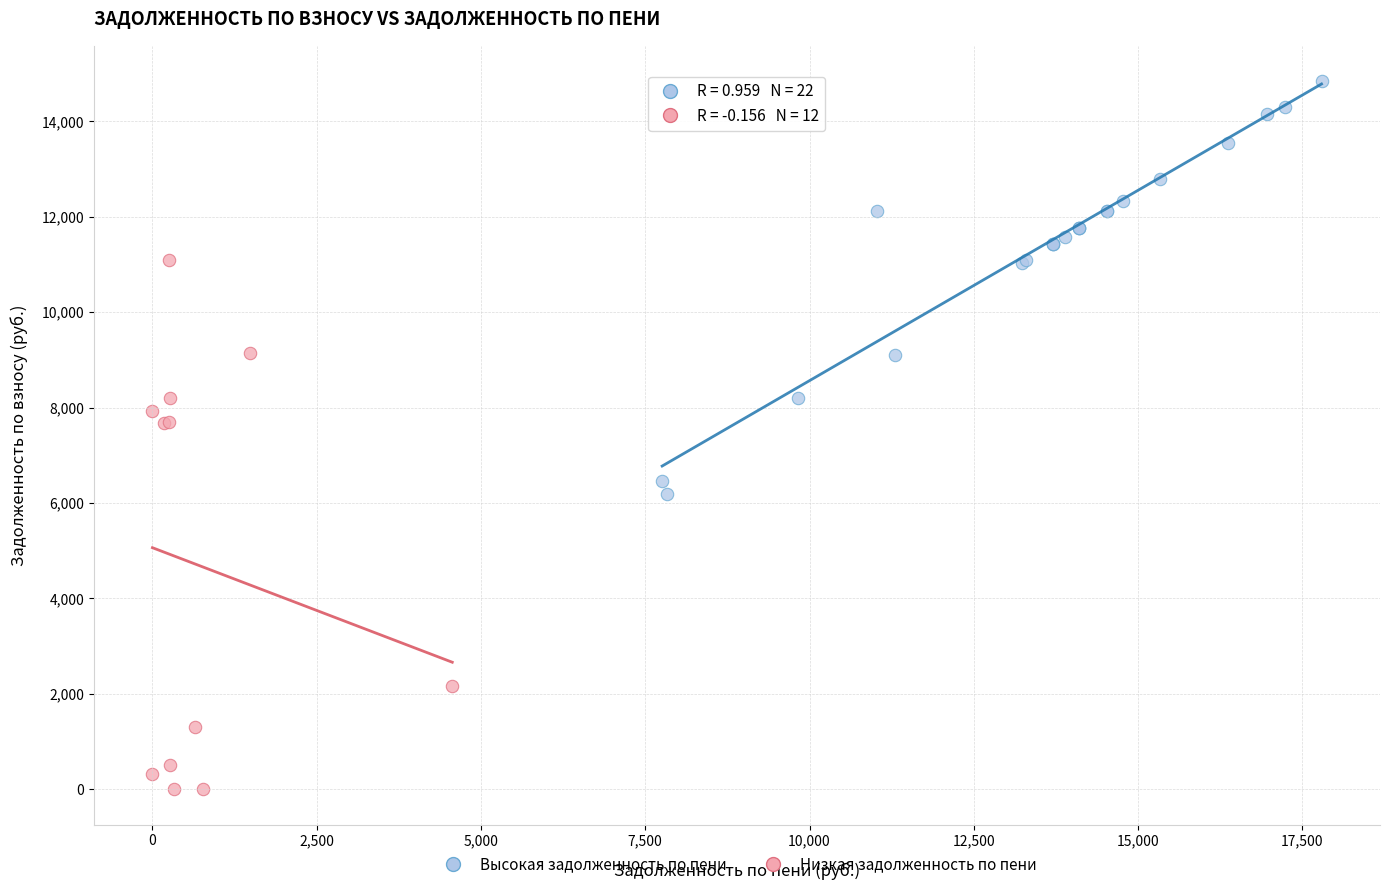

Which series has the widest spread of Y values?

Низкая задолженность по пени